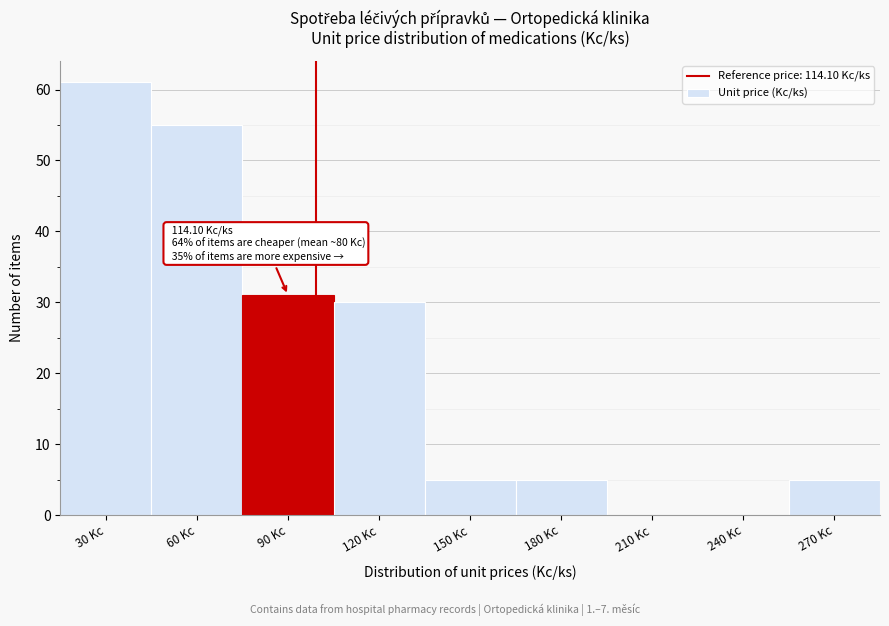

Reading left to right, what are all the values shown in this chart?

30 Kc=61	60 Kc=55	90 Kc=31	120 Kc=30	150 Kc=5	180 Kc=5	210 Kc=0	240 Kc=0	270 Kc=5